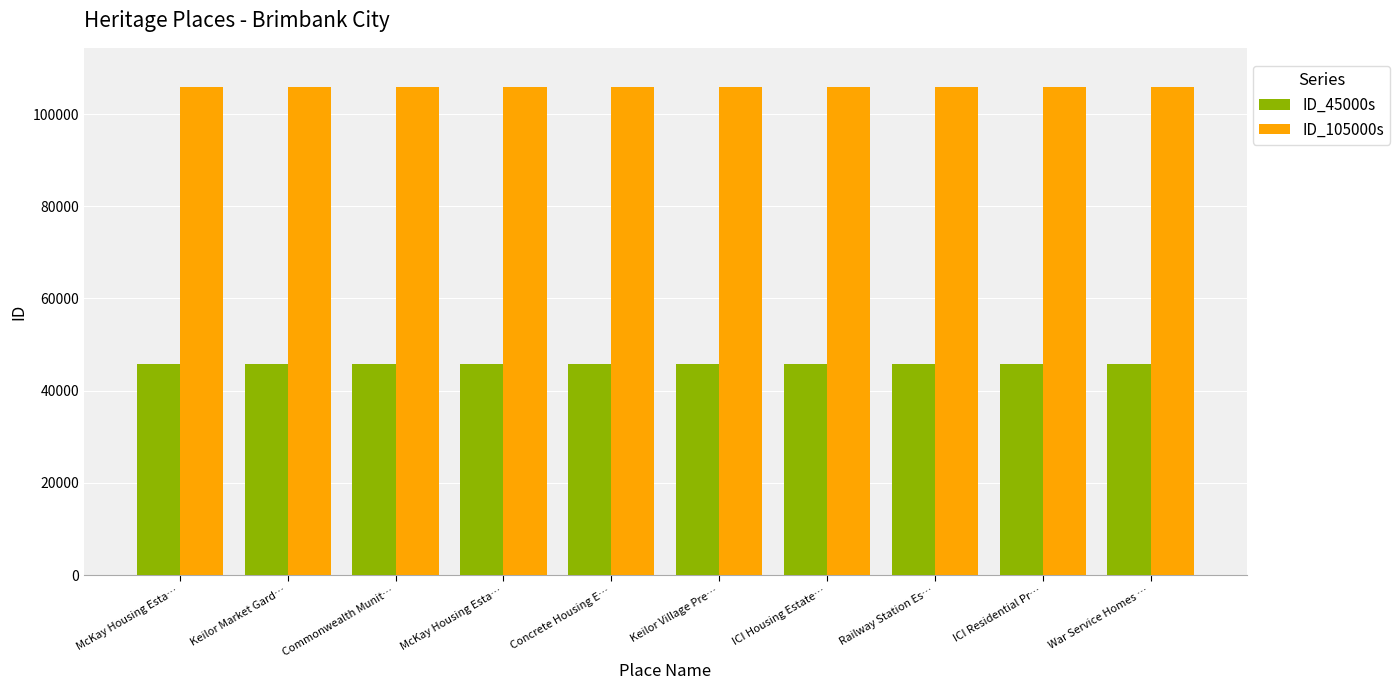

Rank the series by their maximum value, from highest to lowest.

ID_105000s, ID_45000s